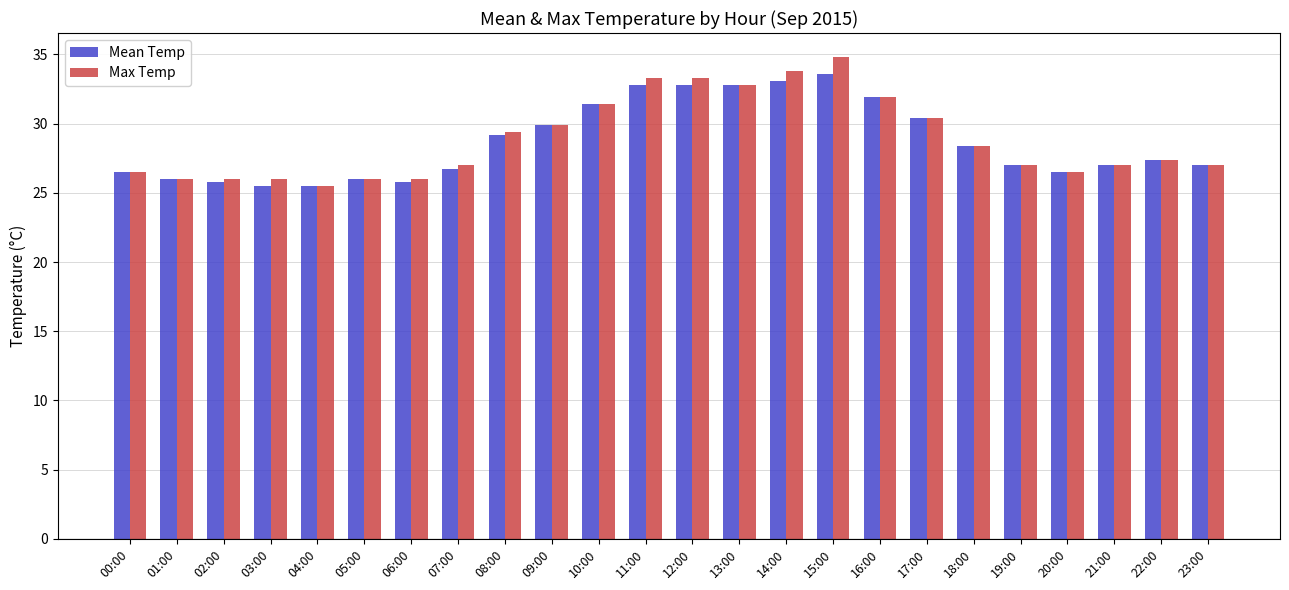

At which category is the sum across all series the highest?

15:00